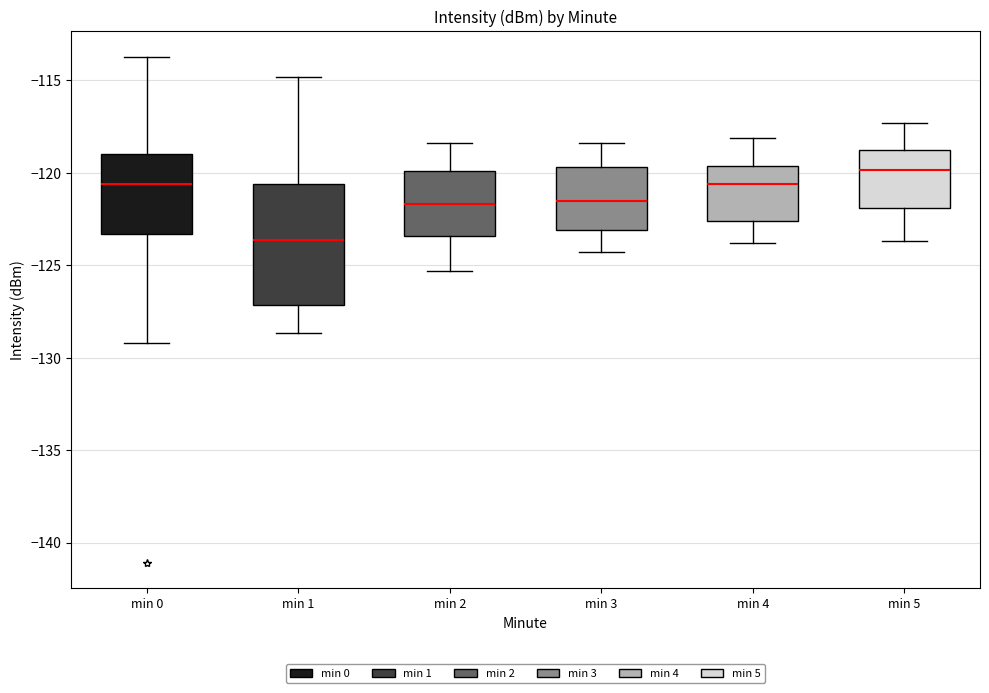

Where does the lower whisker of the box for min 1 end on the y-axis? The values are not printed on the chart, so give them approximately, as read against the axis.

-128.5